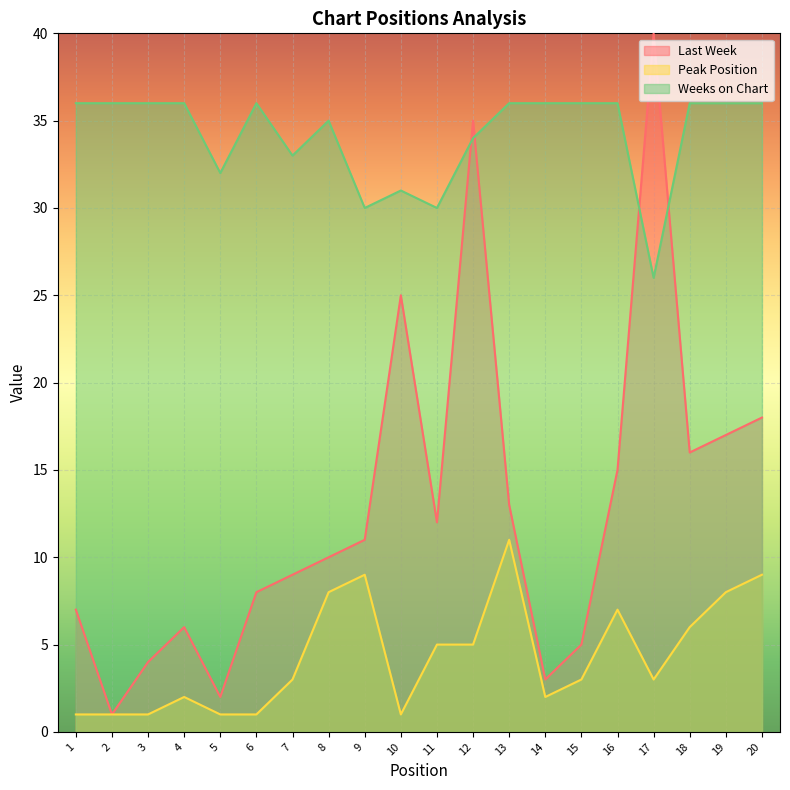

Reading right to left, extract all data points from this chart.

Last Week: 20=18	19=17	18=16	17=40	16=15	15=5	14=3	13=13	12=35	11=12	10=25	9=11	8=10	7=9	6=8	5=2	4=6	3=4	2=1	1=7
Peak Position: 20=9	19=8	18=6	17=3	16=7	15=3	14=2	13=11	12=5	11=5	10=1	9=9	8=8	7=3	6=1	5=1	4=2	3=1	2=1	1=1
Weeks on Chart: 20=36	19=36	18=36	17=26	16=36	15=36	14=36	13=36	12=34	11=30	10=31	9=30	8=35	7=33	6=36	5=32	4=36	3=36	2=36	1=36